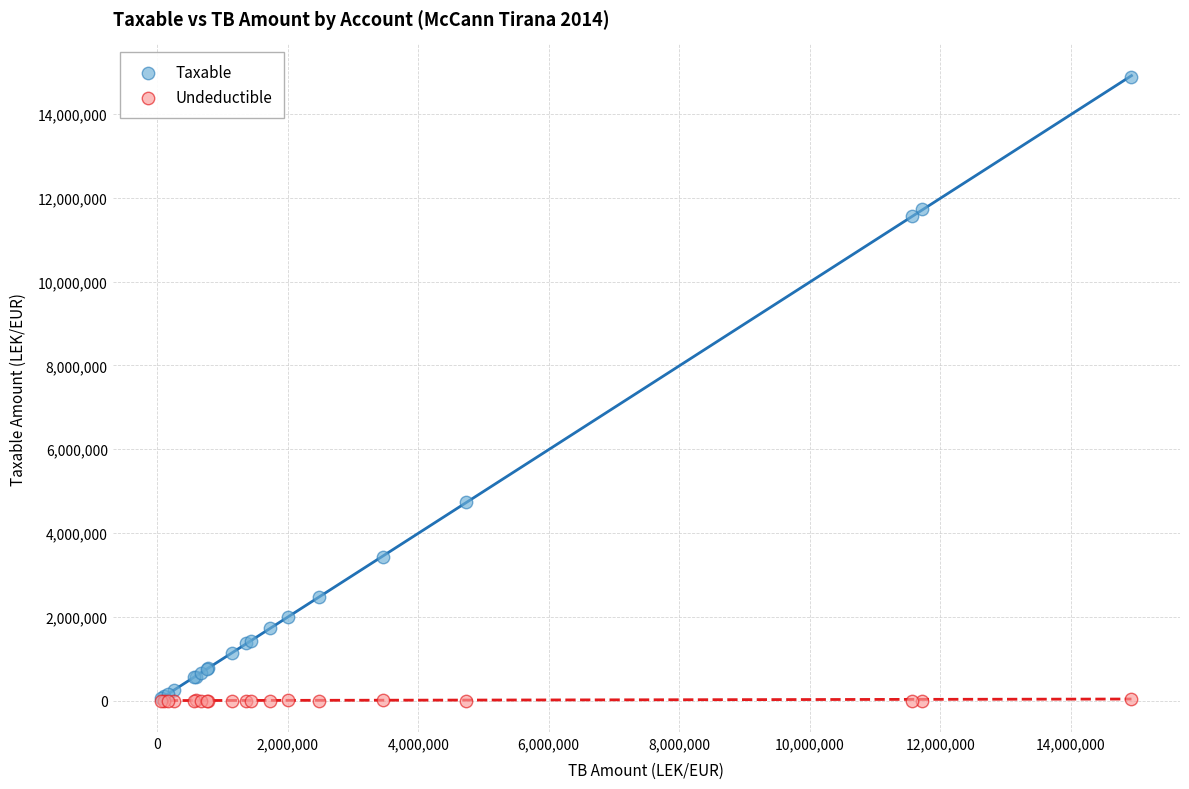

In the Taxable series, what Y value is closest to 7474836?

4731146.9